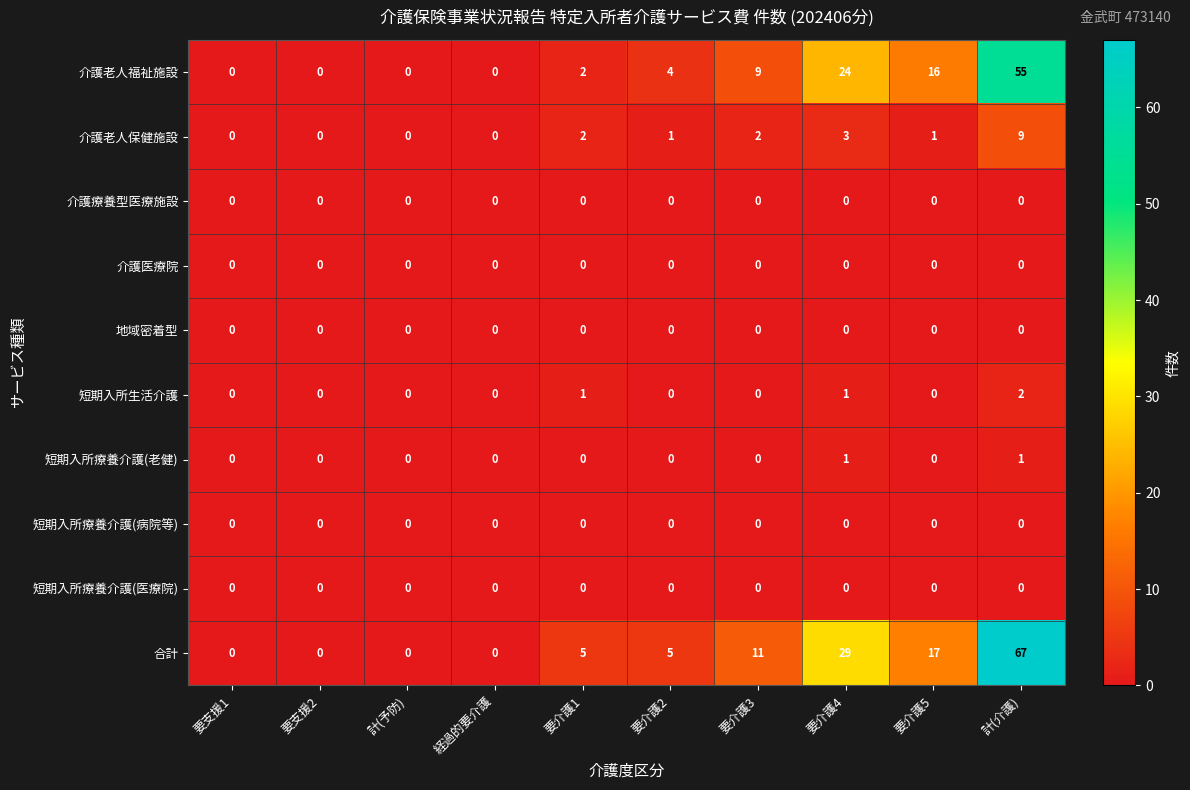

Which series has the largest range (max minus min)?

合計